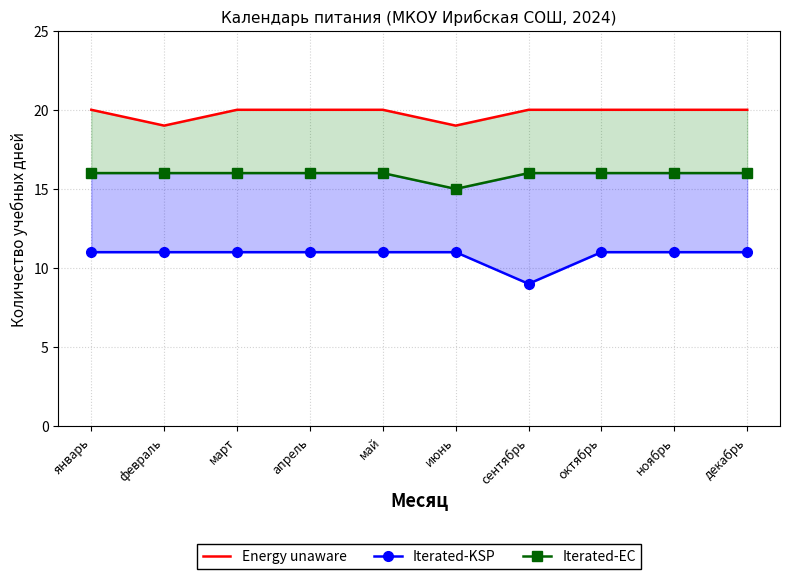

Reading left to right, list all the values displayed in this chart.

Energy unaware: 20	19	20	20	20	19	20	20	20	20
Iterated-KSP: 11	11	11	11	11	11	9	11	11	11
Iterated-EC: 16	16	16	16	16	15	16	16	16	16